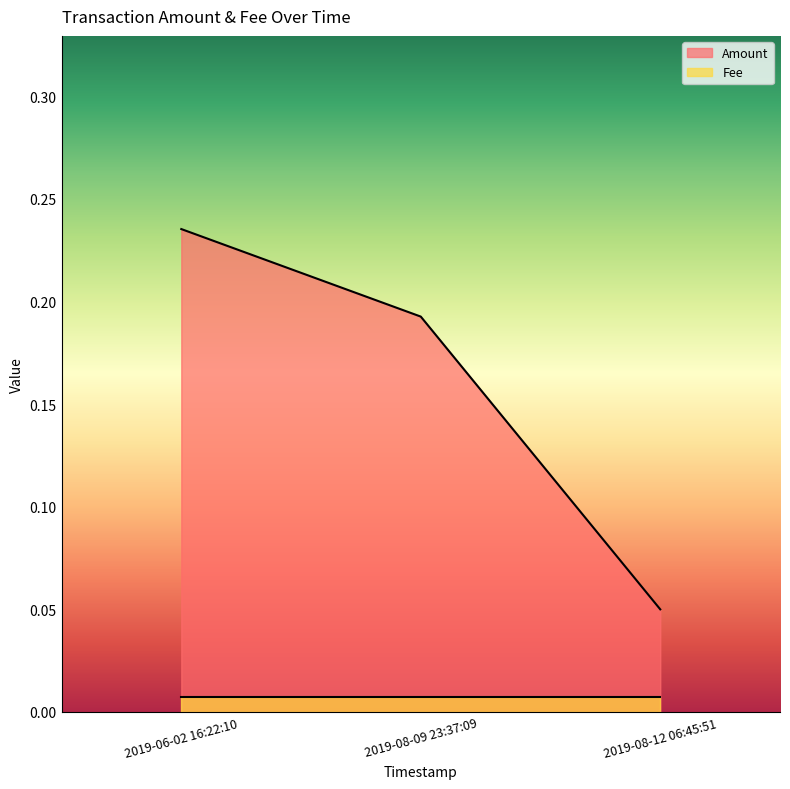

What position from the left is 2019-08-09 23:37:09?

2